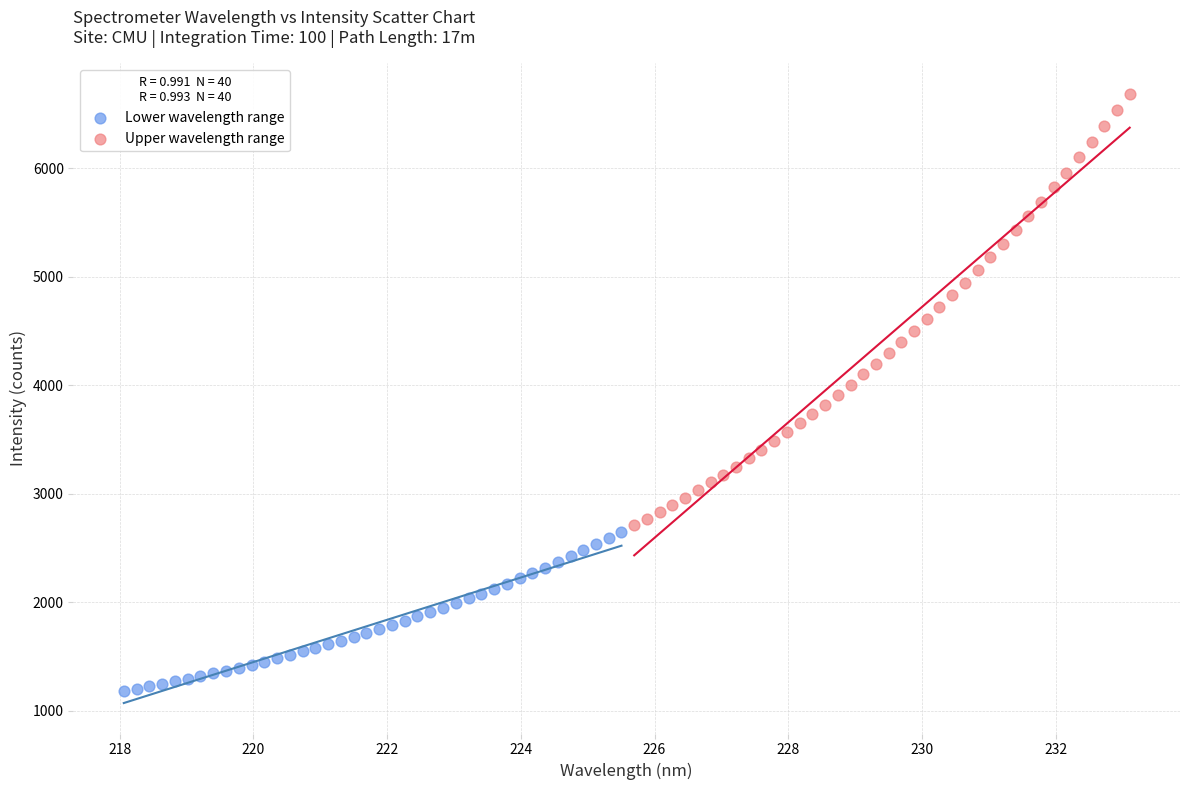

Which series has the largest Y range (max minus min)?

Upper wavelength range